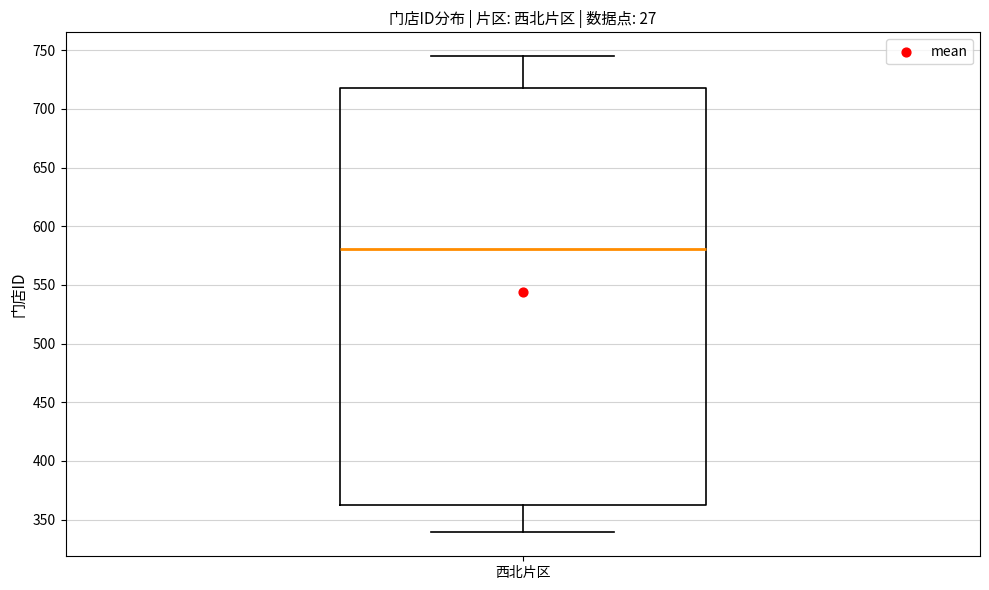

Read this box plot against the y-axis: the position of the median line, the range covered by the box, and the ends of both whiskers. The values are not printed on the chart, so give them approximately, as read against the axis.

median 580, box 360 to 720, whiskers 340 to 745